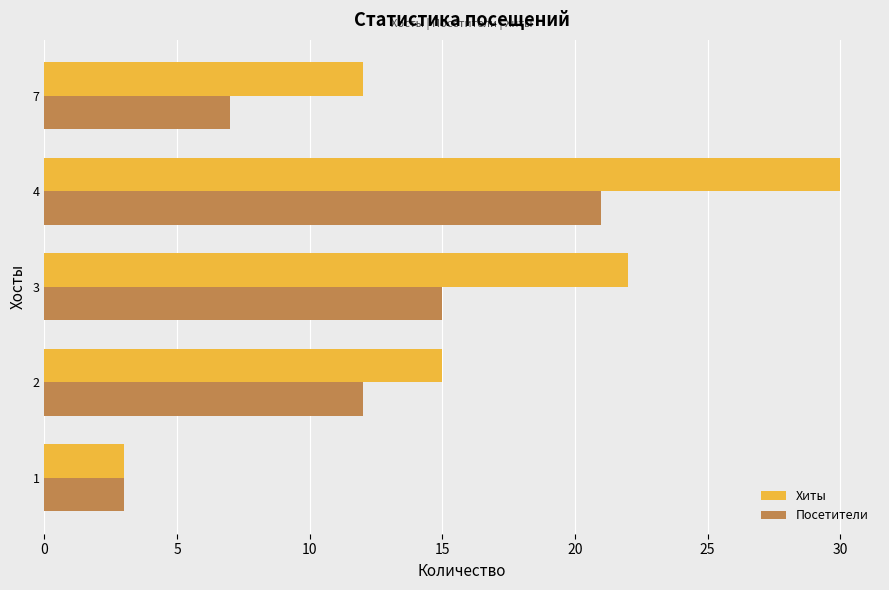

Rank the series by their maximum value, from lowest to highest.

Посетители, Хиты